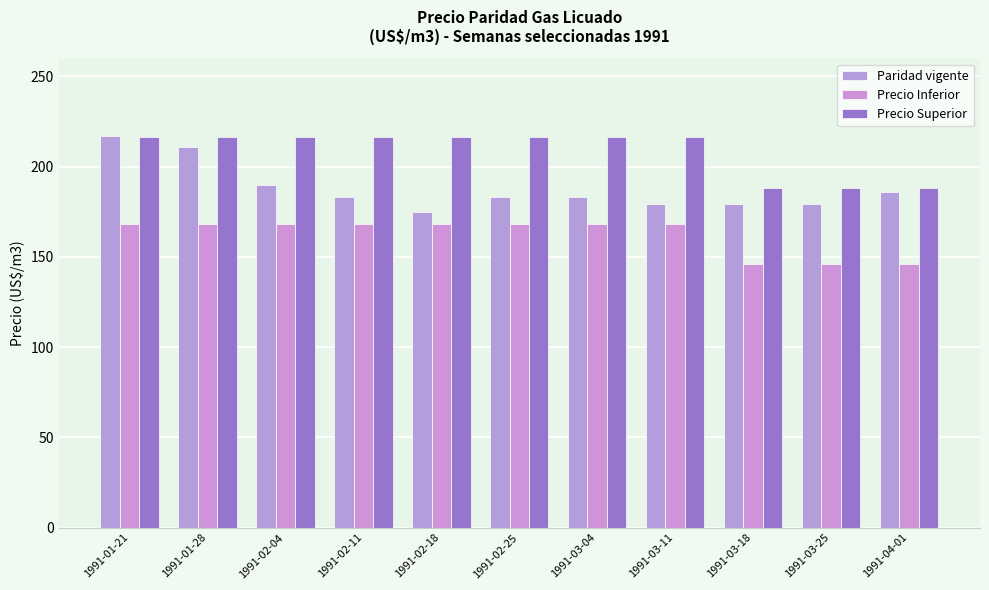

What is the approximate value of Precio Superior at 1991-03-11?

216.2